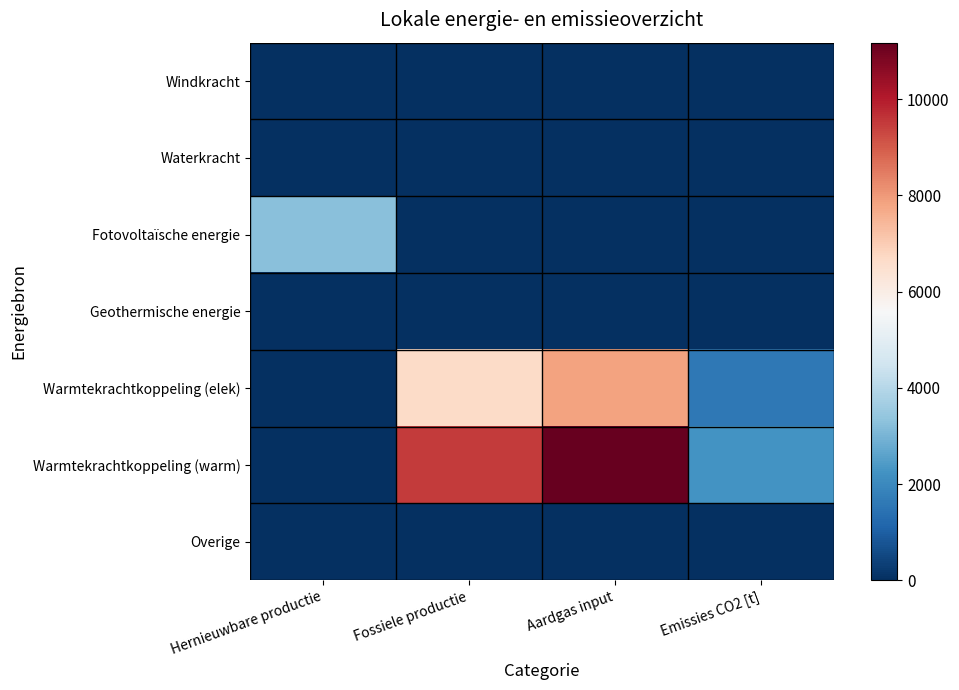

Reading right to left, extract all data points from this chart.

Windkracht: Emissies CO2 [t]=0.0	Aardgas input=0.0	Fossiele productie=0.0	Hernieuwbare productie=0.0
Waterkracht: Emissies CO2 [t]=0.0	Aardgas input=0.0	Fossiele productie=0.0	Hernieuwbare productie=0.0
Fotovoltaïsche energie: Emissies CO2 [t]=0.0	Aardgas input=0.0	Fossiele productie=0.0	Hernieuwbare productie=3254.1
Geothermische energie: Emissies CO2 [t]=0.0	Aardgas input=0.0	Fossiele productie=0.0	Hernieuwbare productie=0.0
Warmtekrachtkoppeling (elek): Emissies CO2 [t]=1579.5	Aardgas input=7819.4	Fossiele productie=6646.5	Hernieuwbare productie=0.0
Warmtekrachtkoppeling (warm): Emissies CO2 [t]=2256.5	Aardgas input=11170.6	Fossiele productie=9495.0	Hernieuwbare productie=0.0
Overige: Emissies CO2 [t]=0.0	Aardgas input=0.0	Fossiele productie=0.0	Hernieuwbare productie=0.0